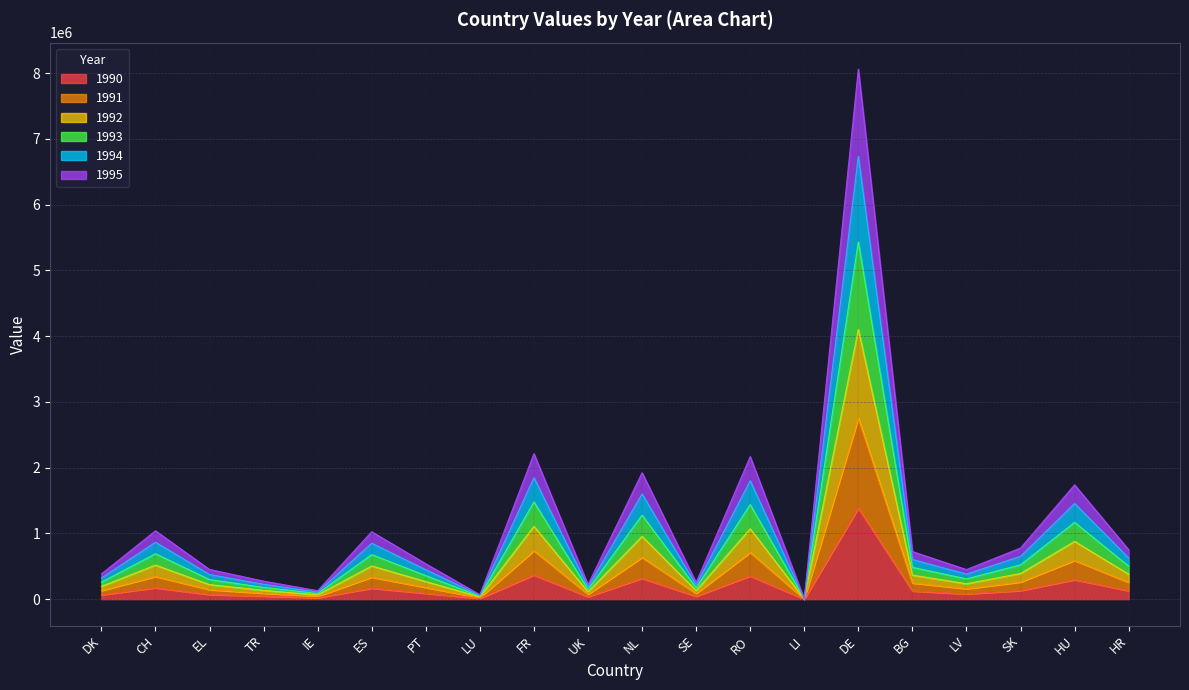

At which category is the sum across all series the highest?

DE